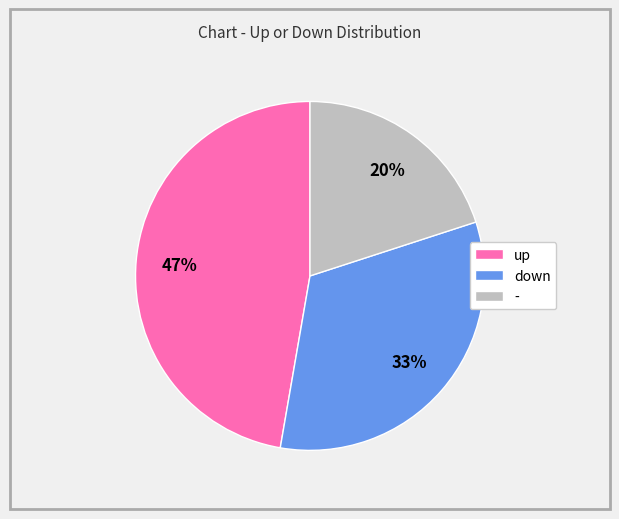

How many segments does this pie chart have?

3